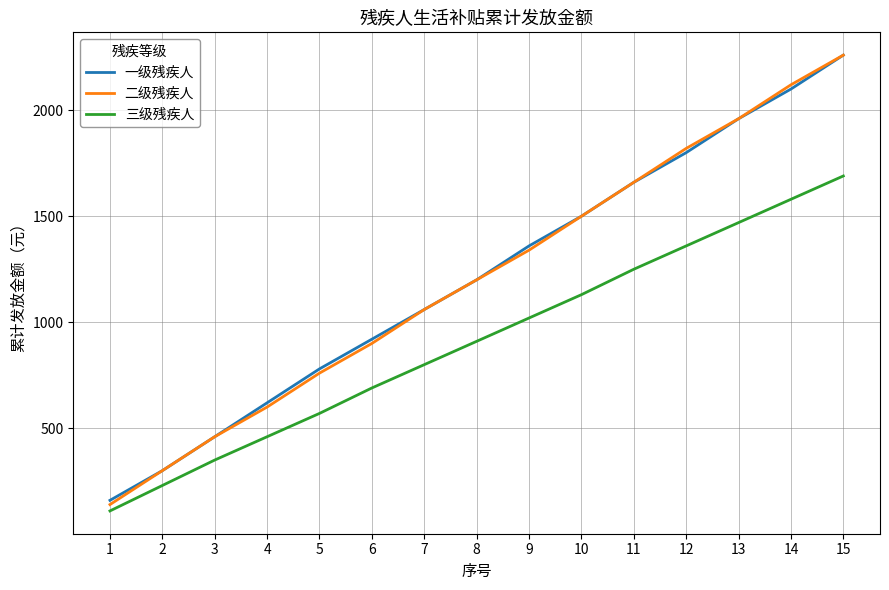

True or false: 三级残疾人 and 一级残疾人 intersect in this chart.

False